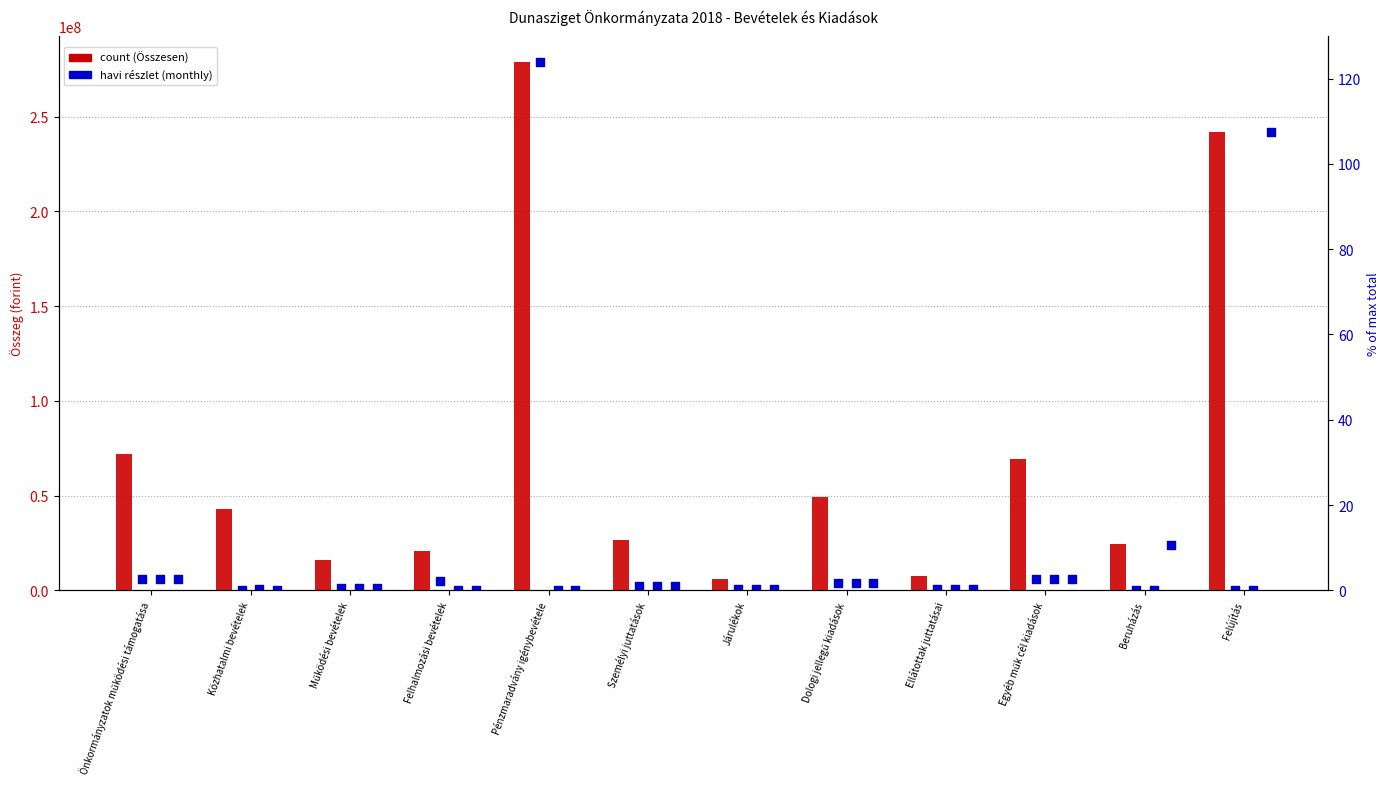

At how many categories does at least one series exceed 126589655?

2